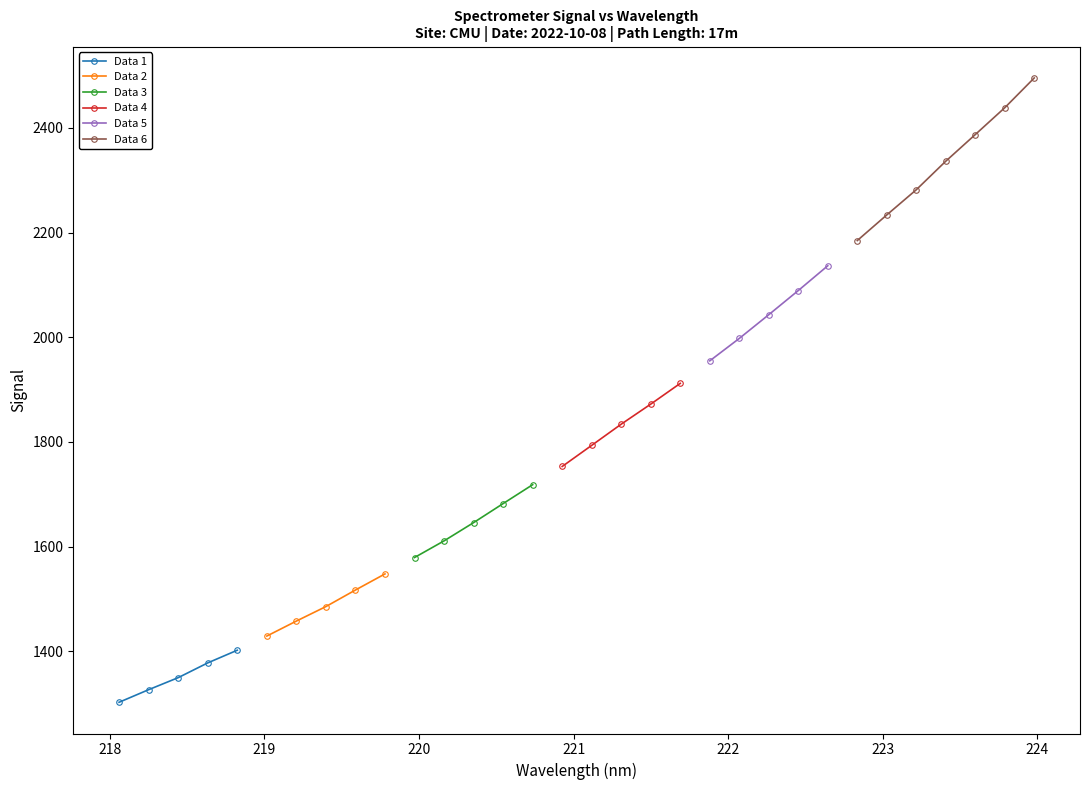

Is this an area chart (filled region under the line)?

No